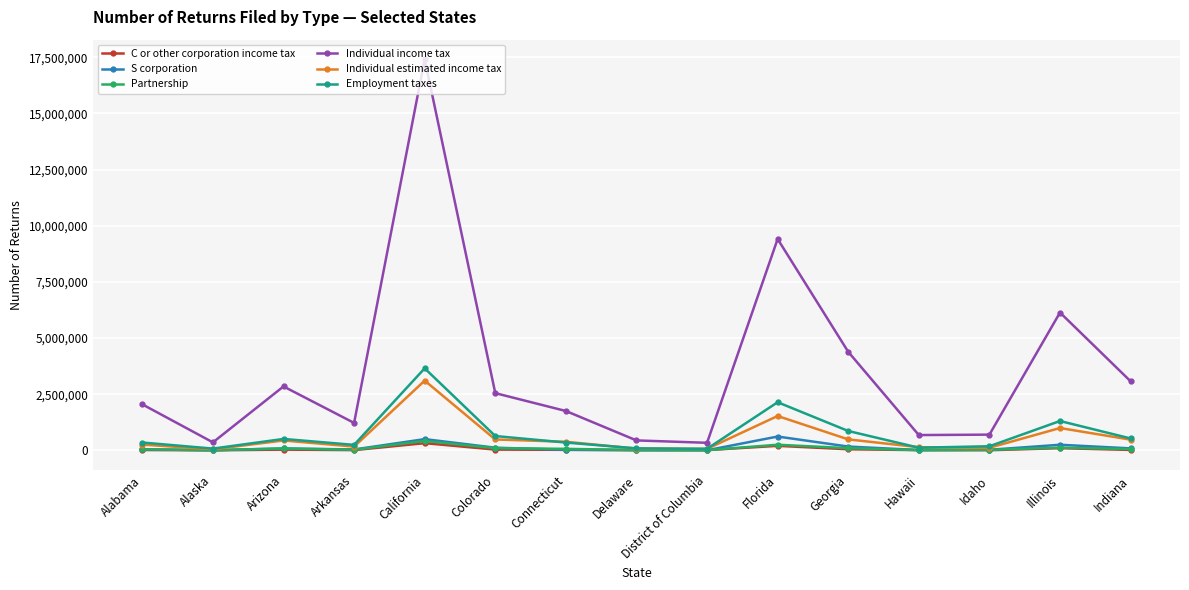

What position from the right is Arizona?

13